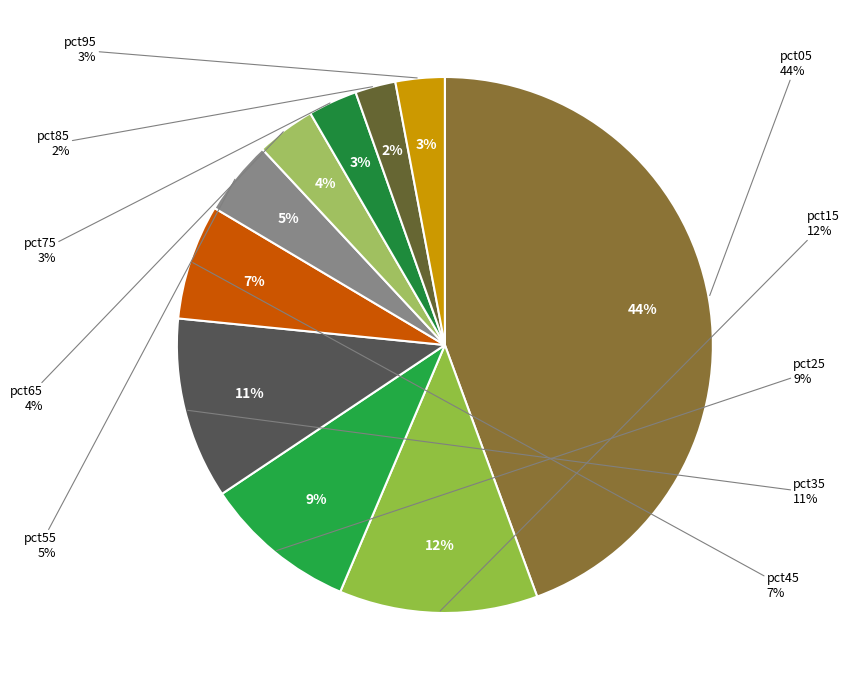

Does any single category account for the majority?

No